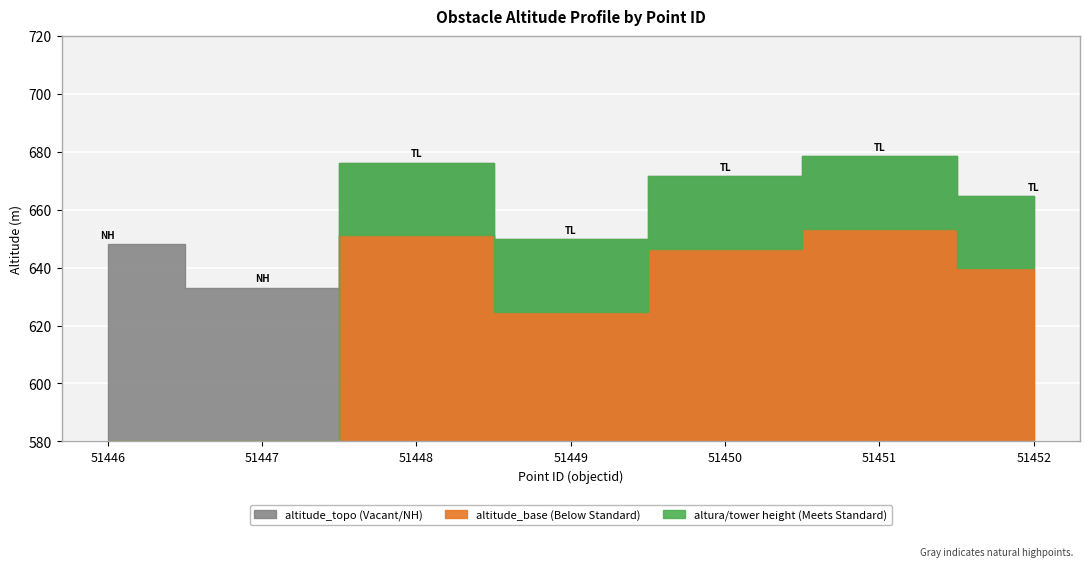

Where is altitude_base nearest to the value 326?

51449